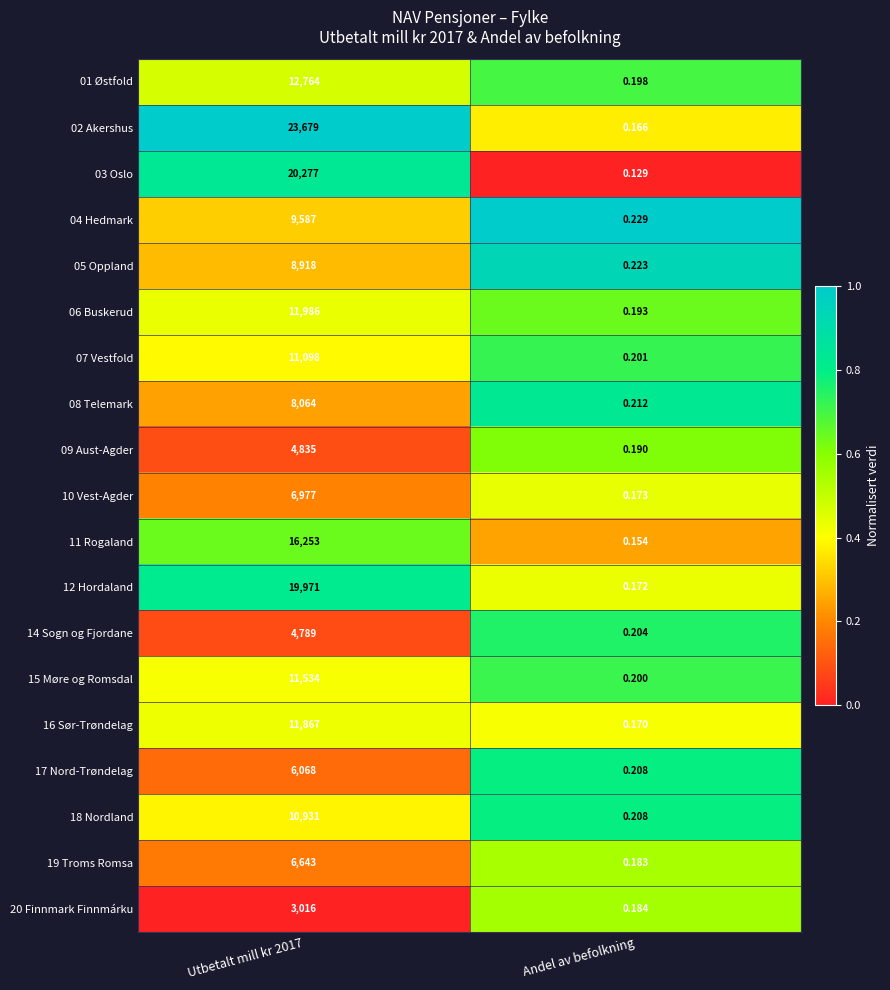

Is the value of 14 Sogn og Fjordane at Andel av befolkning greater than the value of 07 Vestfold at Andel av befolkning?

Yes